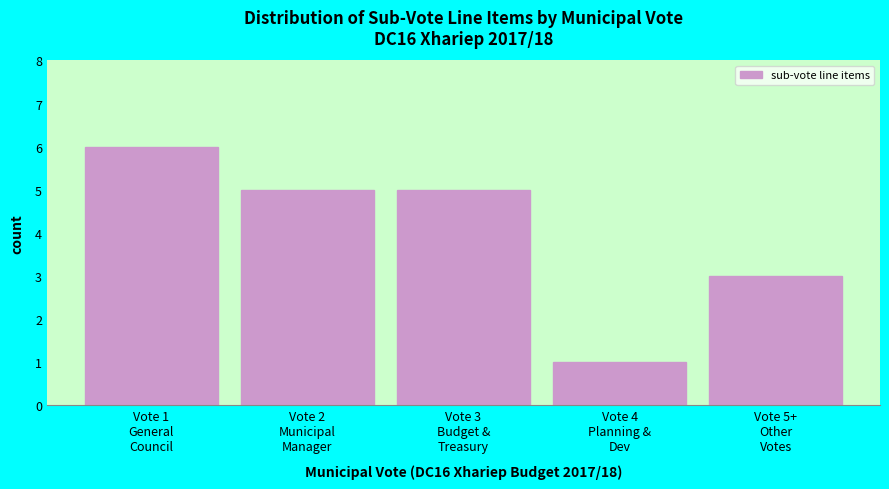

Reading right to left, extract all data points from this chart.

3	1	5	5	6